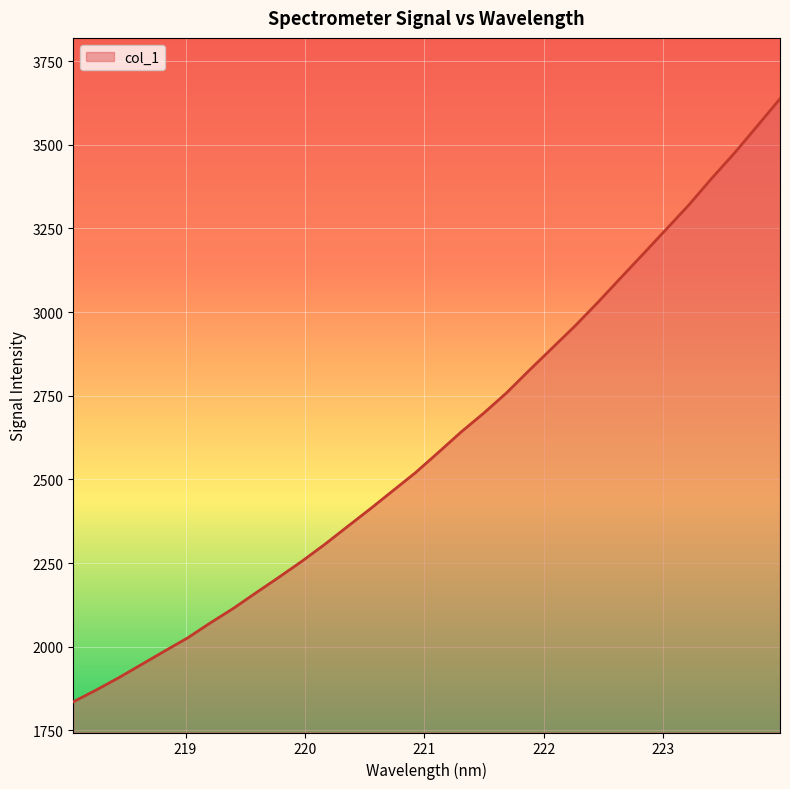

What is the maximum value shown in the chart?

3637.6